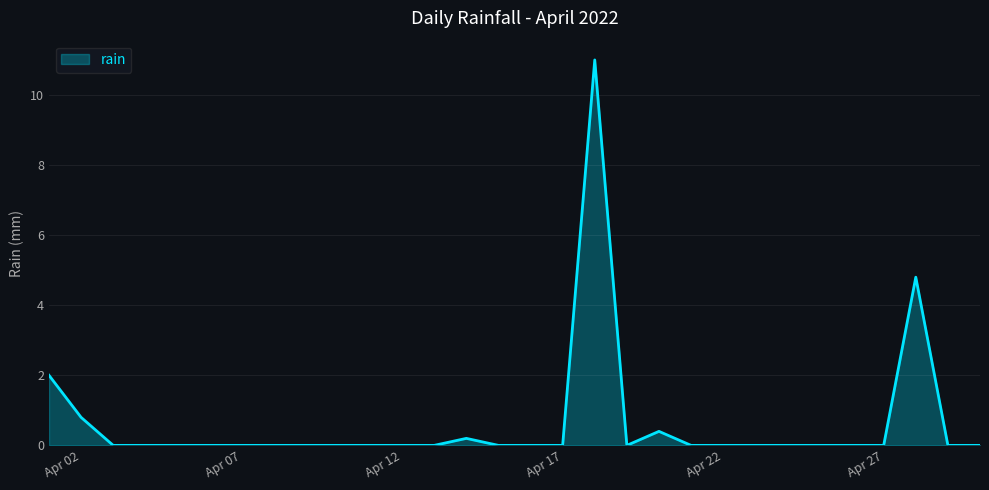

What is the greatest value displayed?

11.0